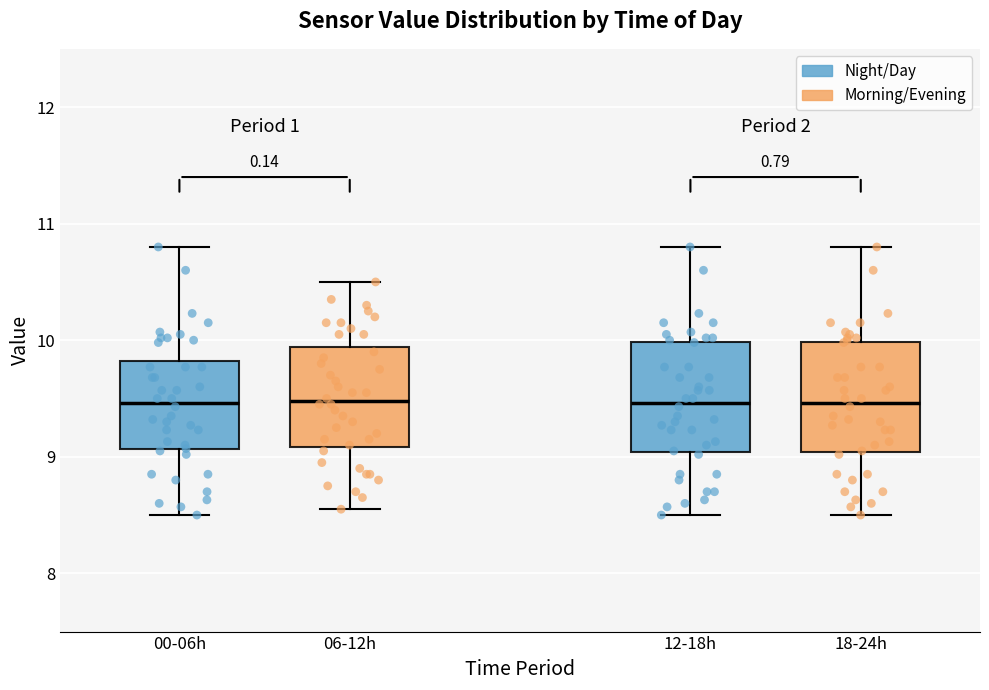

Reading left to right, transcribe this box plot: for each box, give where its median line is, the range the box spans, and where its two whiskers end, as read against the y-axis. The values are not printed on the chart, so give them approximately, as read against the axis.

00-06h: median 9.5, box 9.1 to 9.8, whiskers 8.5 to 10.8
06-12h: median 9.5, box 9.1 to 9.9, whiskers 8.6 to 10.5
12-18h: median 9.5, box 9.0 to 10.0, whiskers 8.5 to 10.8
18-24h: median 9.5, box 9.0 to 10.0, whiskers 8.5 to 10.8